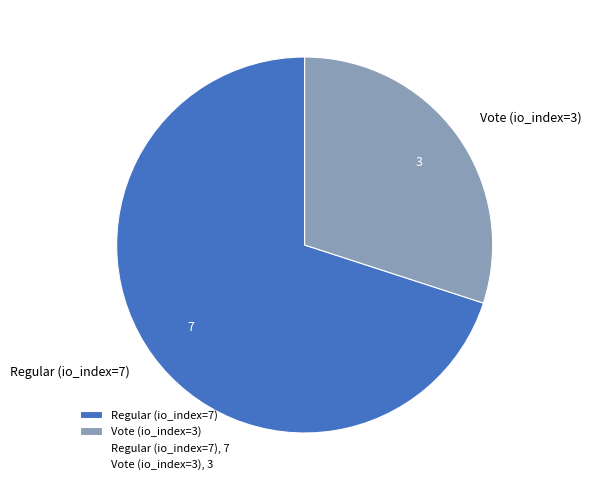

Is it true that Regular (io_index=7) is 57% of the pie?

False